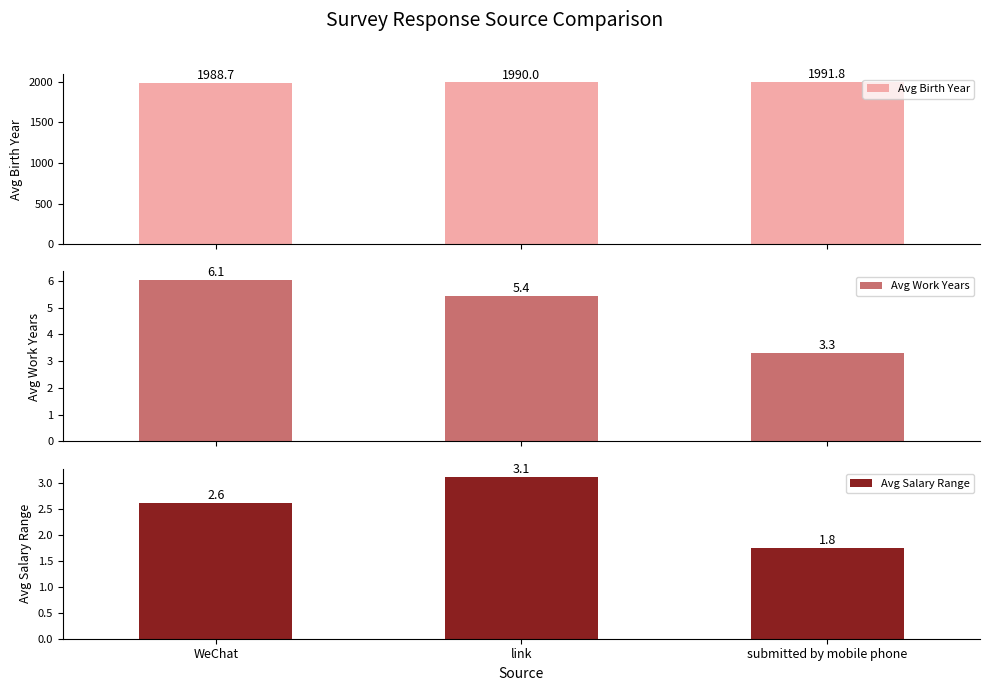

Reading right to left, list all the values displayed in this chart.

Avg Birth Year: 1991.8	1990.0	1988.7
Avg Work Years: 3.3	5.4	6.1
Avg Salary Range: 1.8	3.1	2.6